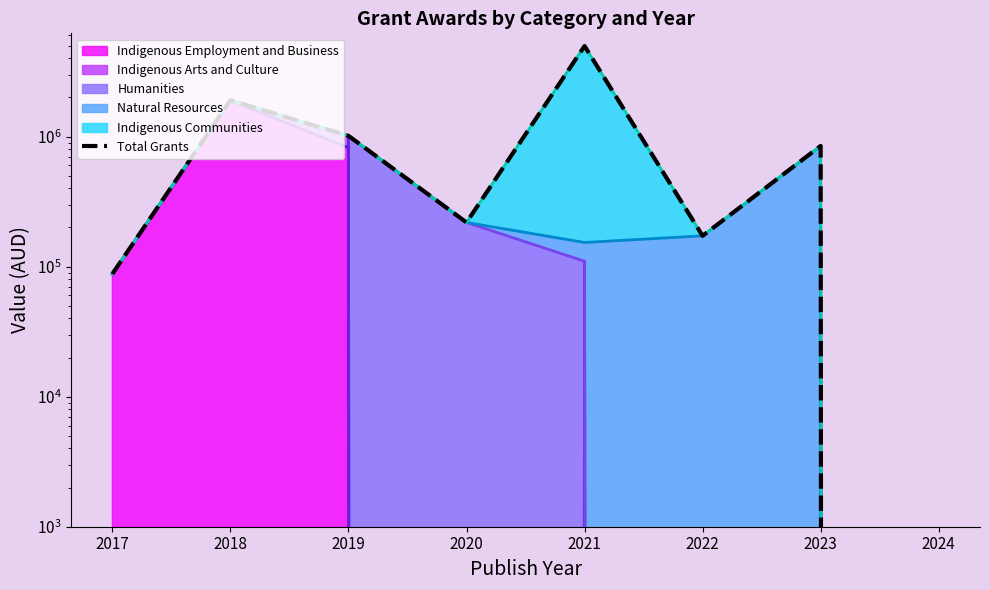

What is the greatest value displayed?

4970054.5